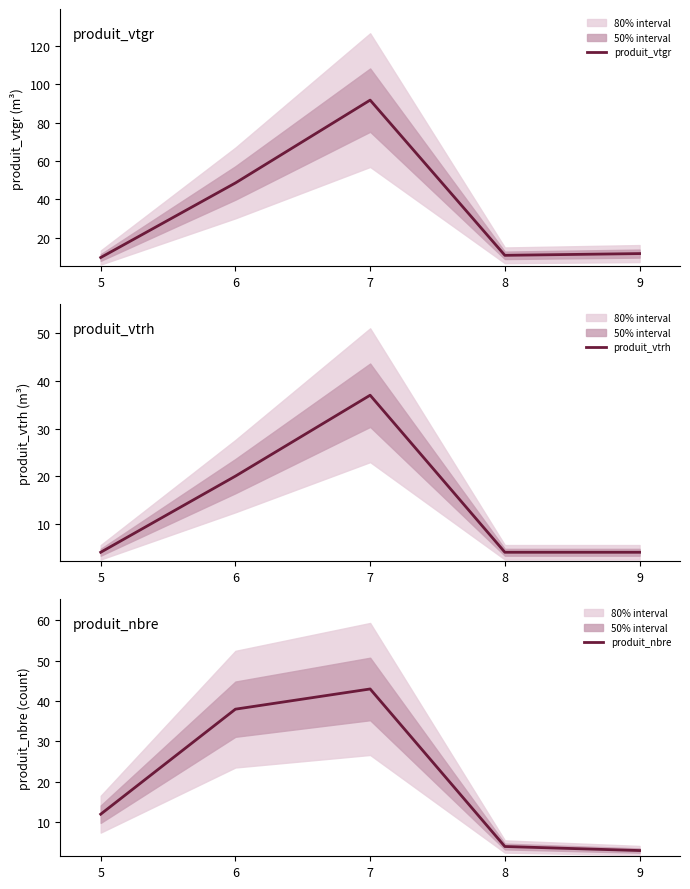

In produit_vtgr, how many points are lower than both neighbors (excluding endpoints)?

1